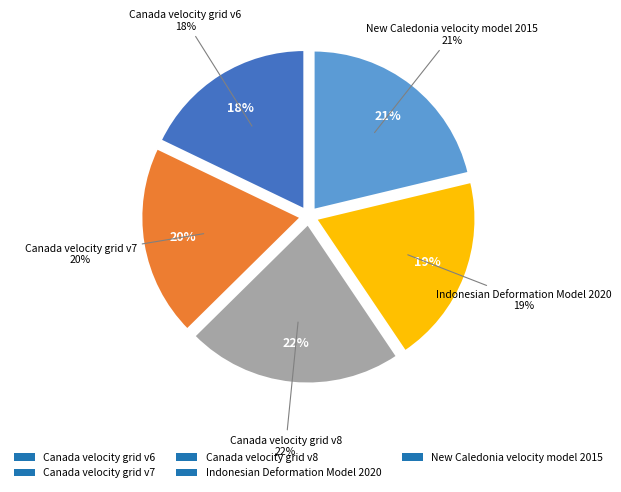

Which category has the smallest portion of the pie?

Canada velocity grid v6